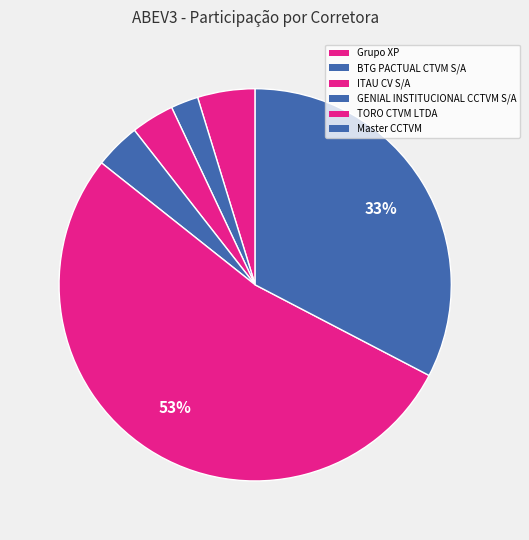

How many segments does this pie chart have?

6